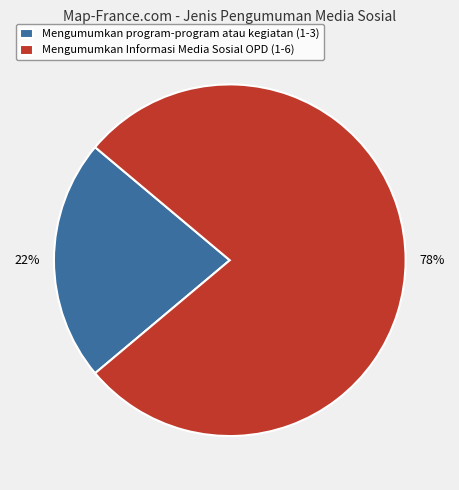

Is the sum of Mengumumkan Informasi Media Sosial OPD (1-6) and Mengumumkan program-program atau kegiatan (1-3) greater than half?

Yes